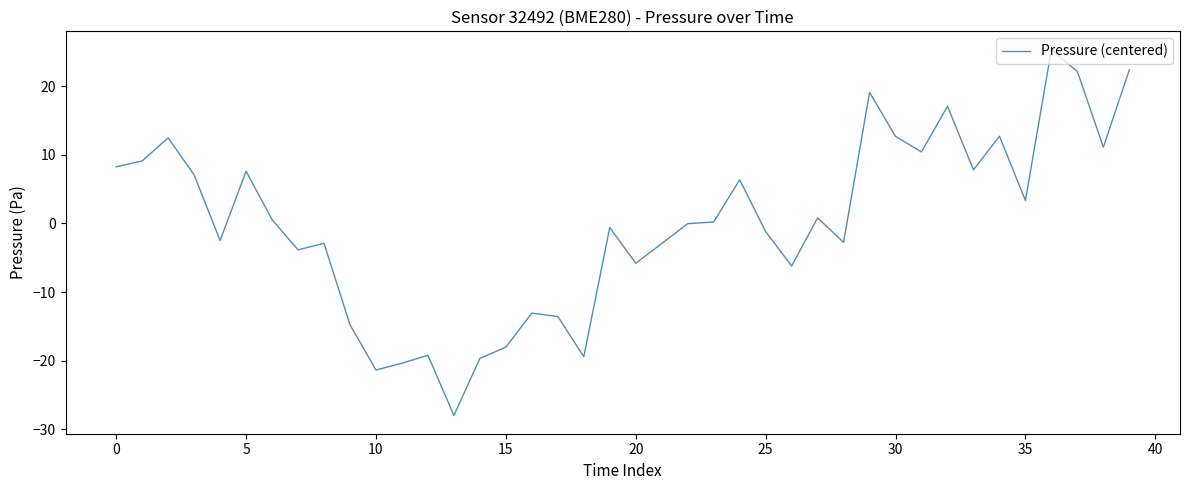

What is the difference between the maximum and minimum values?

53.3